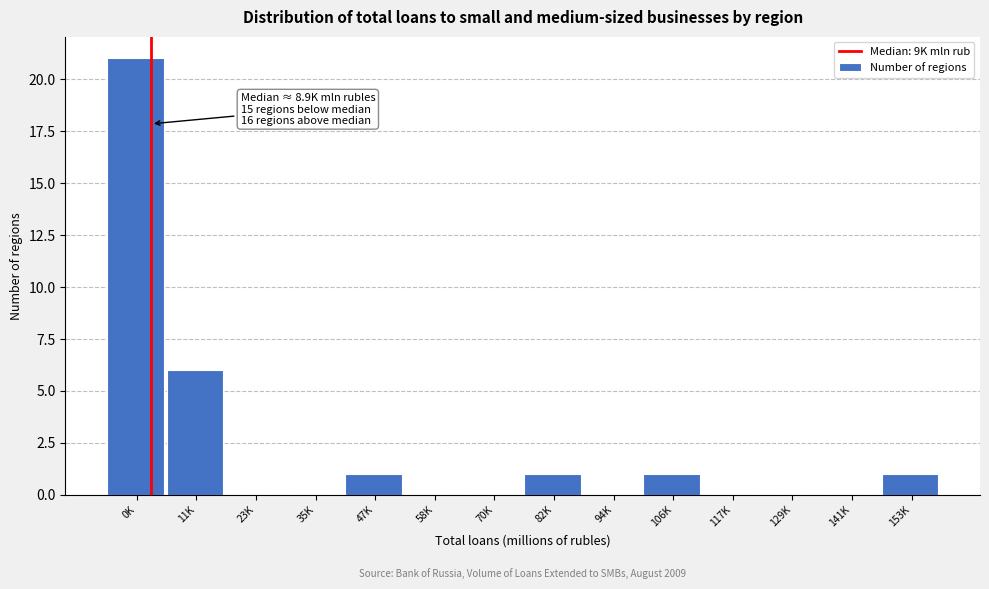

Reading left to right, list all the values displayed in this chart.

0K=21	11K=6	23K=0	35K=0	47K=1	58K=0	70K=0	82K=1	94K=0	106K=1	117K=0	129K=0	141K=0	153K=1